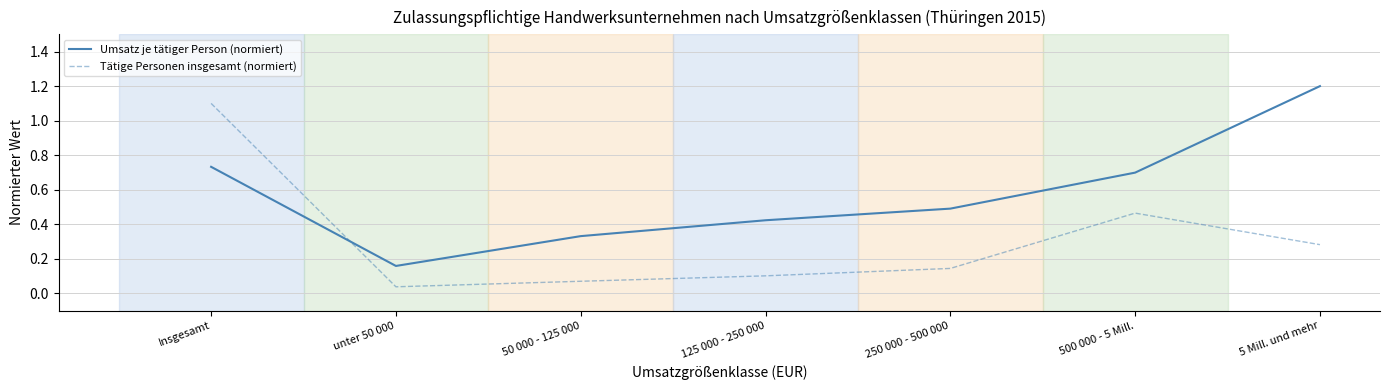

Which series has the largest total across all categories?

Umsatz je tätiger Person (normiert)